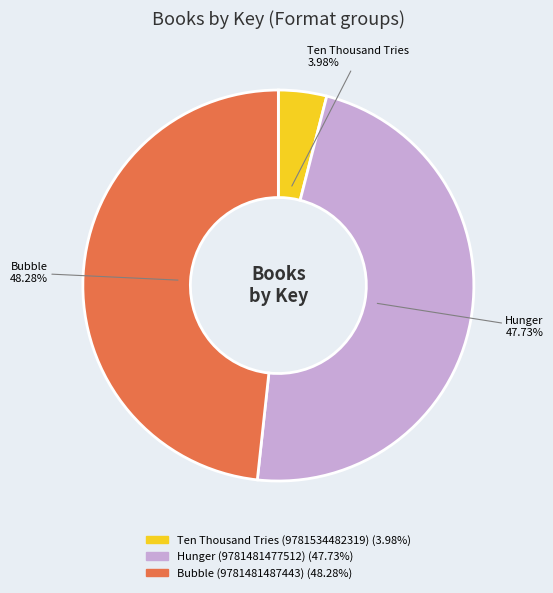

Is the sum of Hunger (9781481477512) and Ten Thousand Tries (9781534482319) greater than half?

Yes